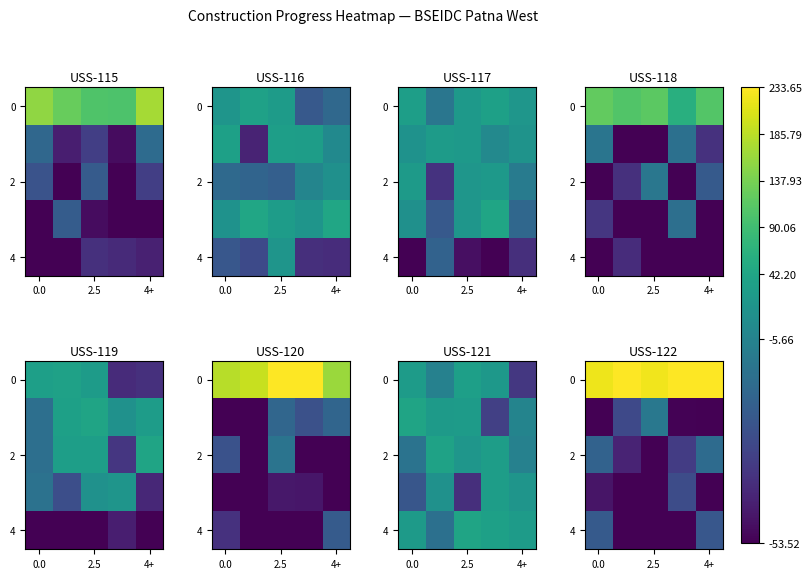

What is the total value across all series at 2.5?

11.6